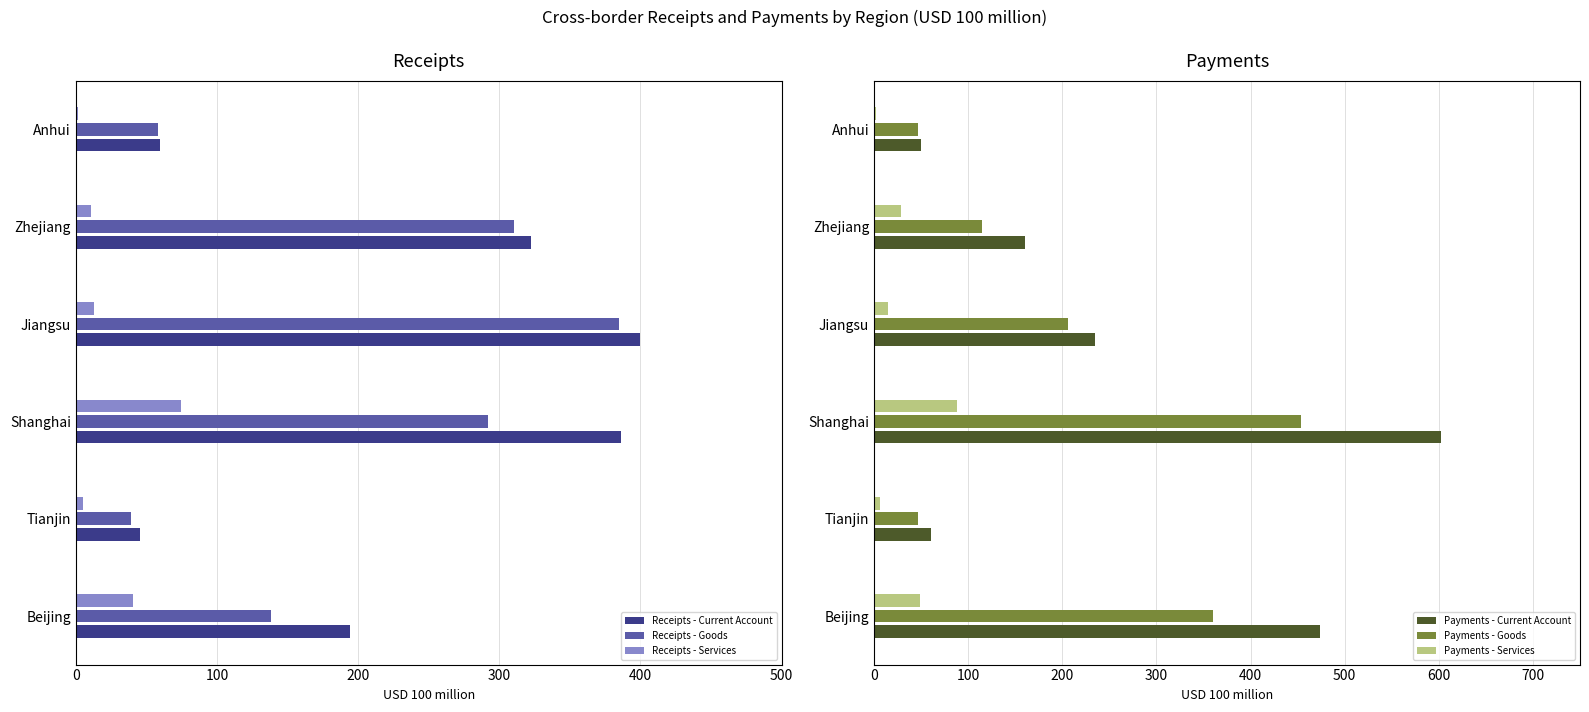

What is the sum of all Receipts - Goods values?

1222.7